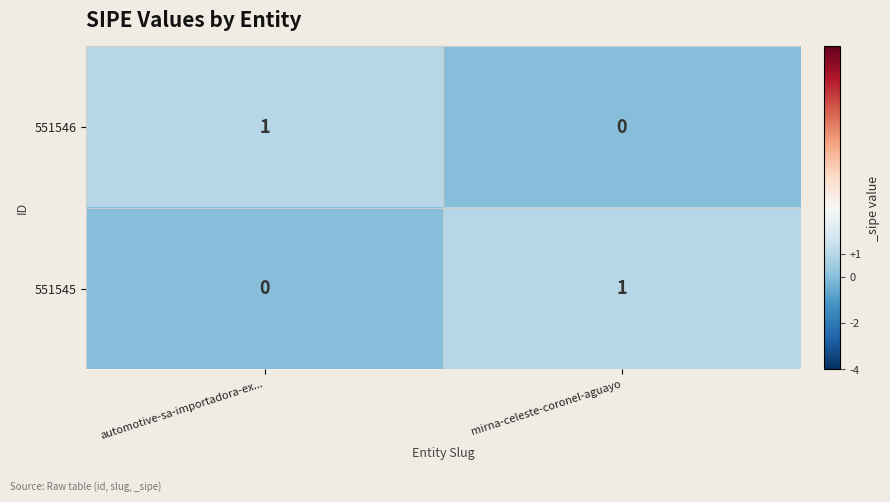

Is it true that 551546 equals 1 at automotive-sa-importadora-ex...?

True